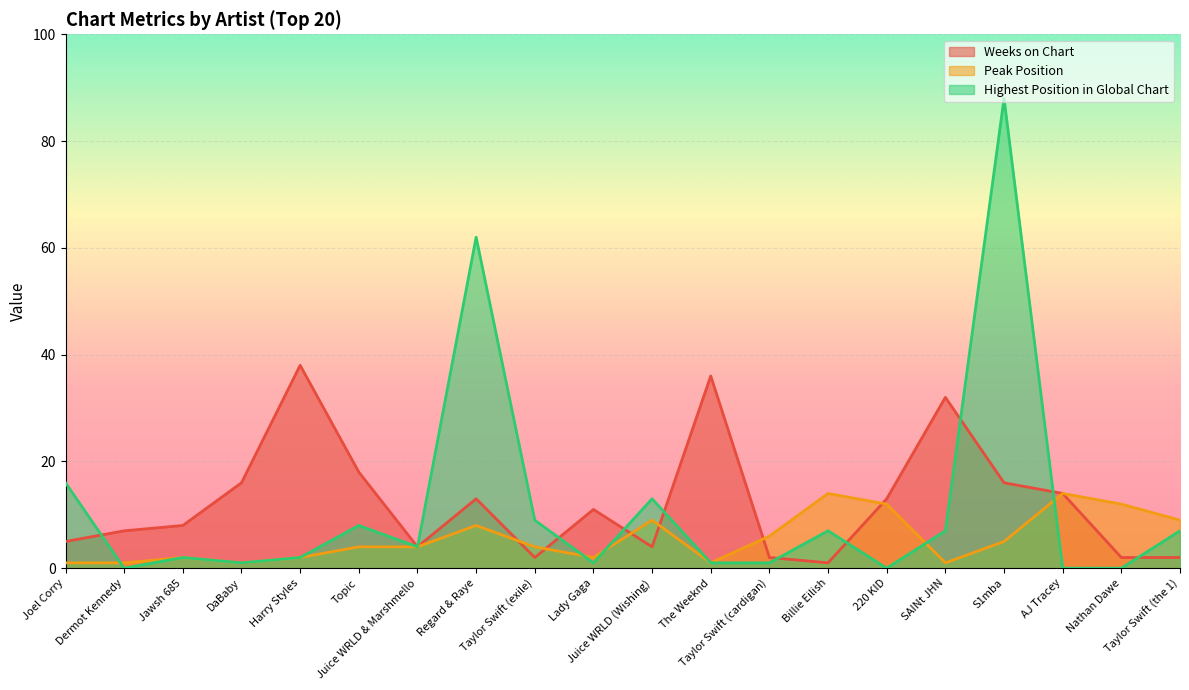

Reading left to right, transcribe all the data shown in this chart.

Weeks on Chart: 5	7	8	16	38	18	4	13	2	11	4	36	2	1	13	32	16	14	2	2
Peak Position: 1	1	2	1	2	4	4	8	4	2	9	1	6	14	12	1	5	14	12	9
Highest Position in Global Chart: 16	0	2	1	2	8	4	62	9	1	13	1	1	7	0	7	88	0	0	7